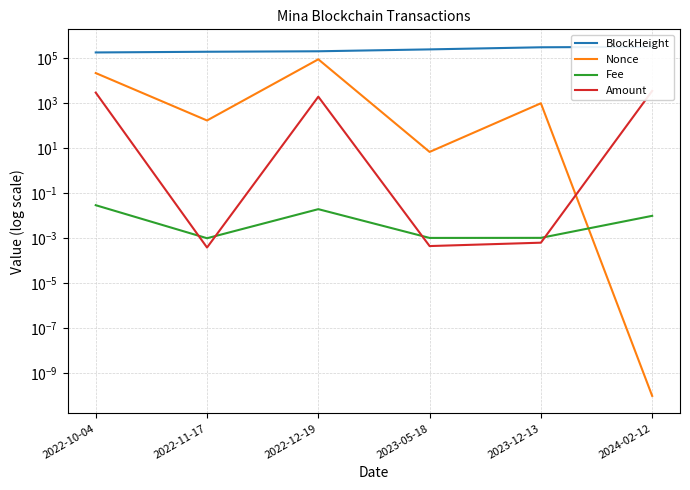

Which series has the largest total across all categories?

BlockHeight